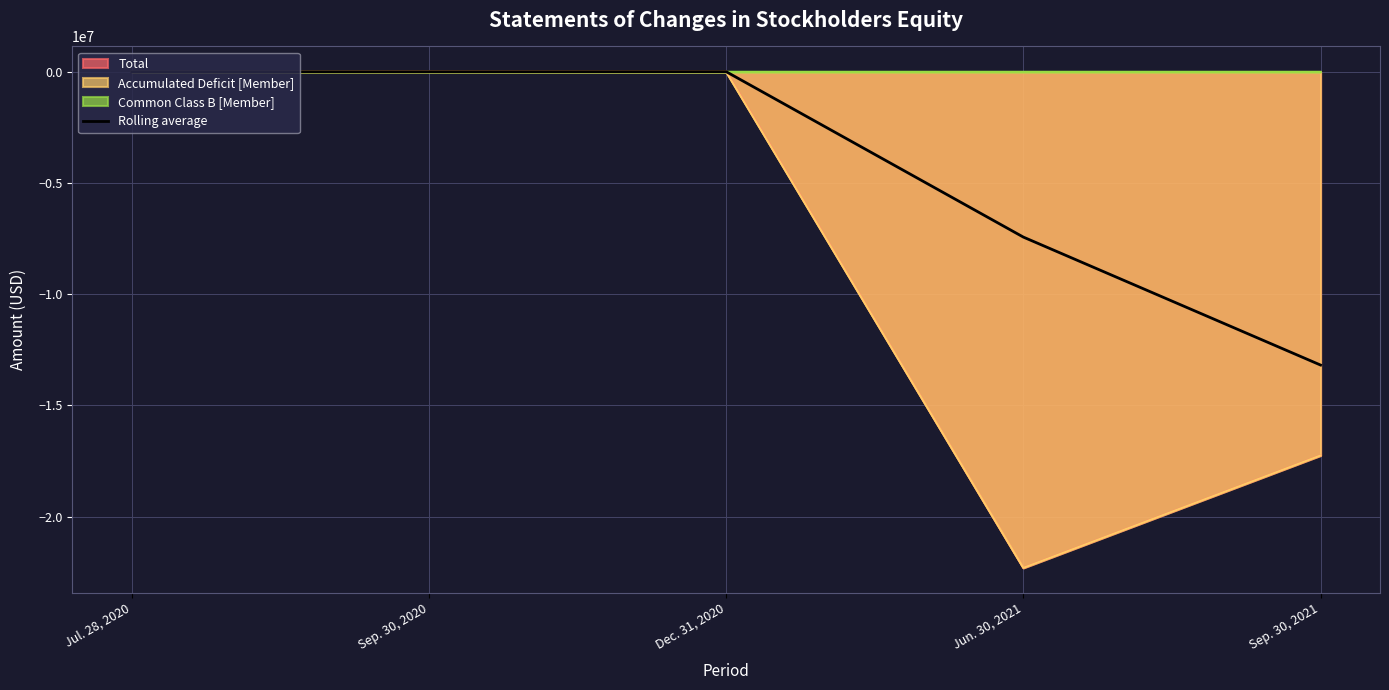

Reading left to right, list all the values displayed in this chart.

Jul. 28, 2020=0.0	Sep. 30, 2020=3929.2	Dec. 31, 2020=7557.7	Jun. 30, 2021=-7431476.8	Sep. 30, 2021=-13185252.3